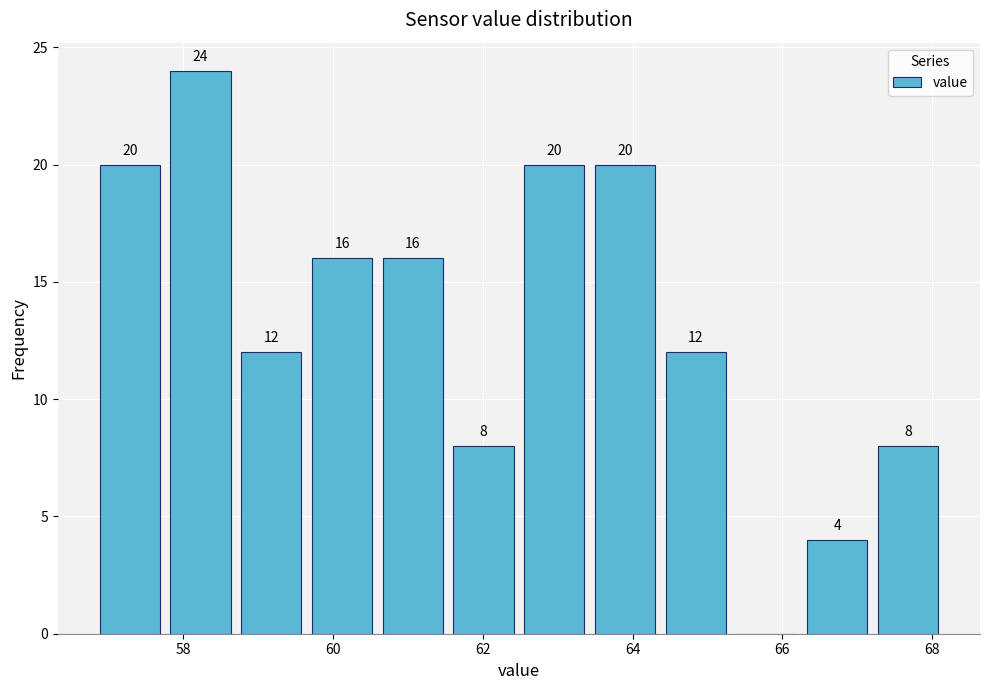

Which range on the x-axis has the tallest bar?

57.8 to 58.8